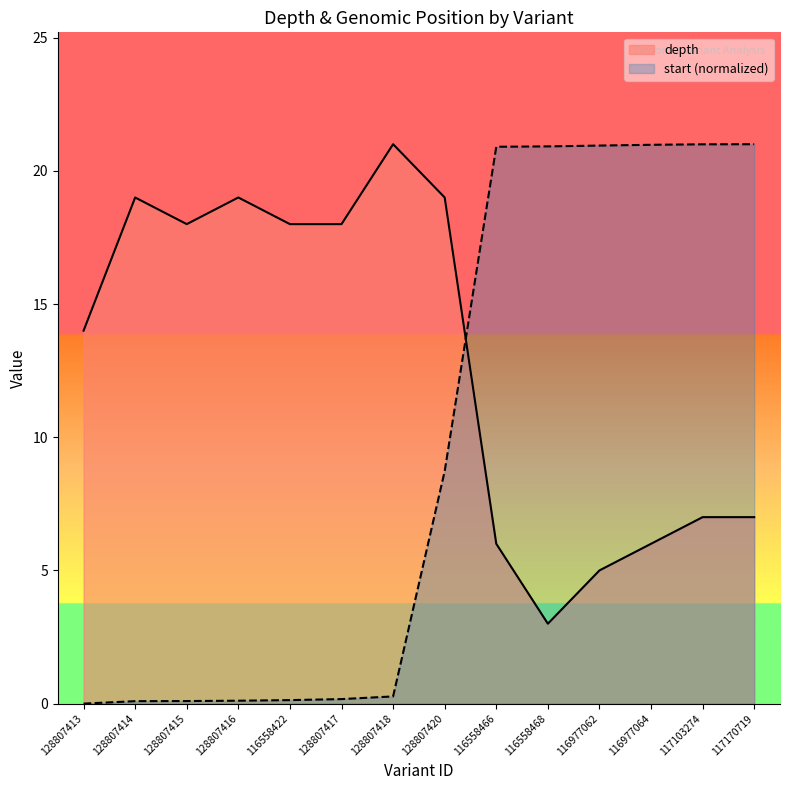

How many values in the depth series are below 18?

7